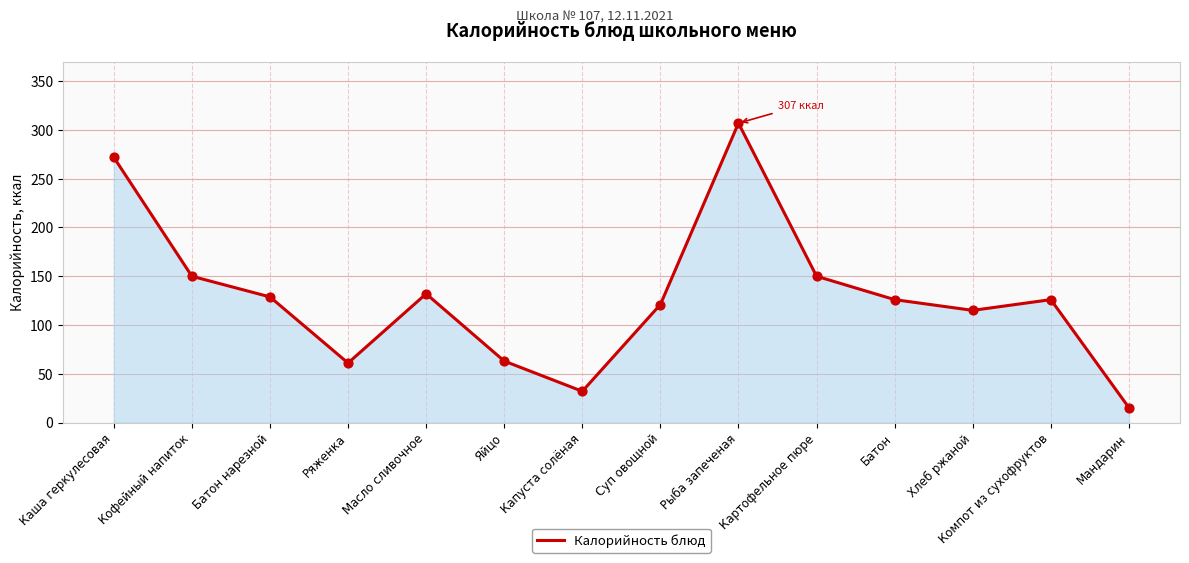

Which has a higher value, Кофейный напиток or Капуста солёная?

Кофейный напиток